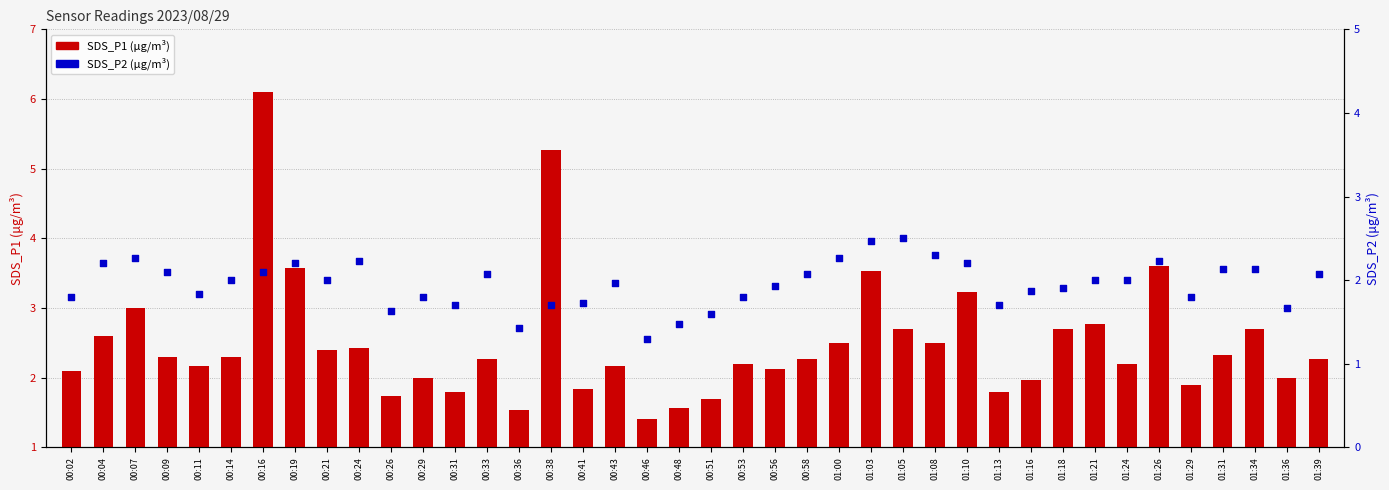

At how many categories does at least one series exceed 1?

40